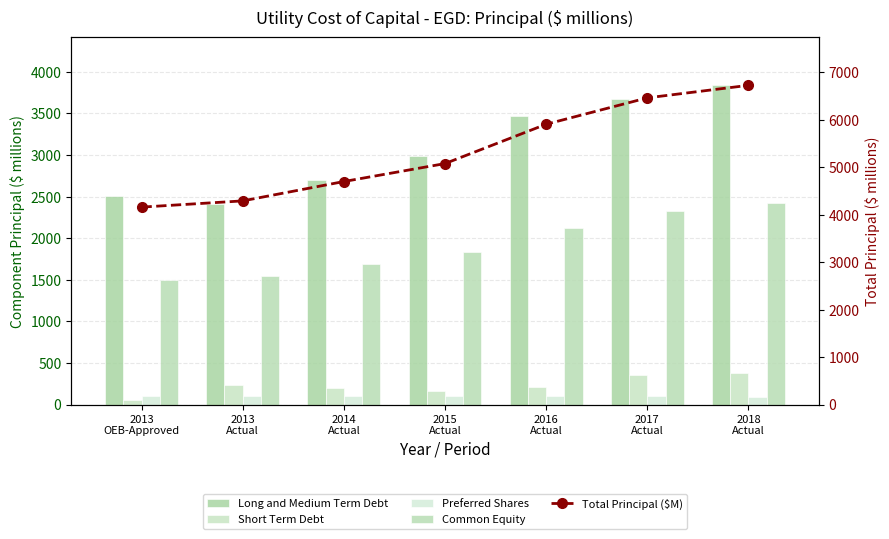

What is the average value of the Long and Medium Term Debt series?

3085.4